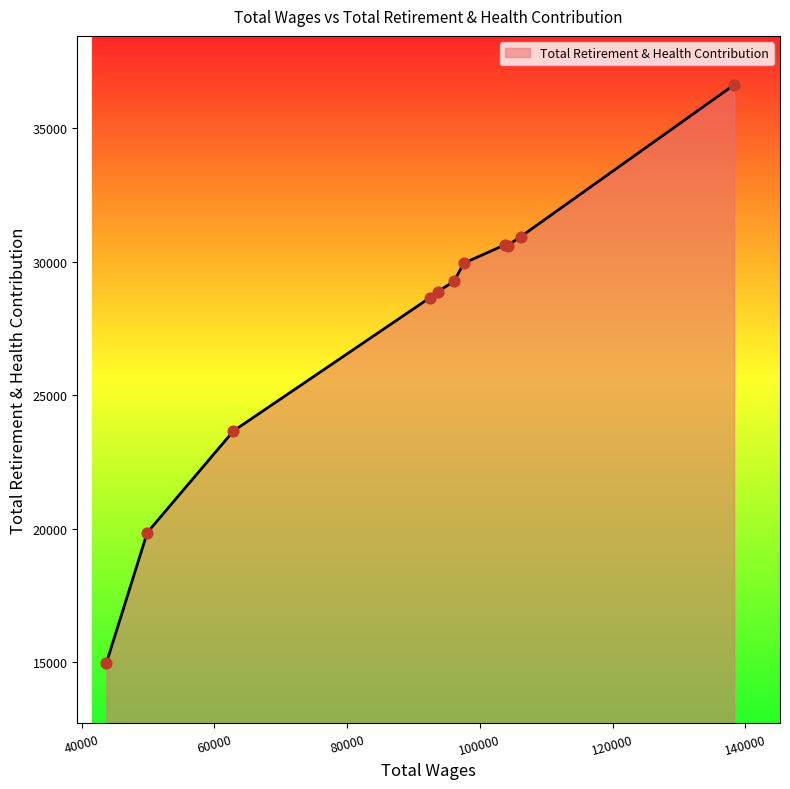

What is the difference between the maximum and minimum values?

21655